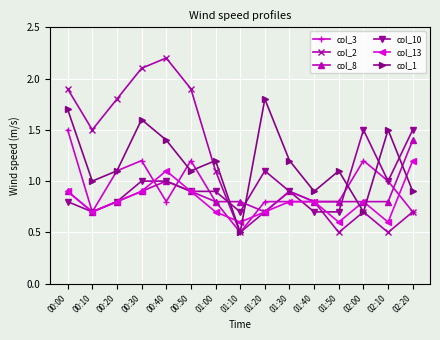

Reading left to right, list all the values displayed in this chart.

col_3: 1.5	0.7	1.1	1.2	0.8	1.2	0.8	0.5	0.8	0.8	0.8	0.8	1.2	1.0	0.7
col_2: 1.9	1.5	1.8	2.1	2.2	1.9	1.1	0.5	0.7	0.9	0.8	0.5	0.7	0.5	0.7
col_8: 0.9	0.7	0.8	0.9	1.0	0.9	0.8	0.8	0.7	0.9	0.8	0.8	0.8	0.8	1.4
col_10: 0.8	0.7	0.8	1.0	1.0	0.9	0.9	0.7	1.1	0.9	0.7	0.7	1.5	1.0	1.5
col_13: 0.9	0.7	0.8	0.9	1.1	0.9	0.7	0.6	0.7	0.8	0.8	0.6	0.8	0.6	1.2
col_1: 1.7	1.0	1.1	1.6	1.4	1.1	1.2	0.5	1.8	1.2	0.9	1.1	0.7	1.5	0.9